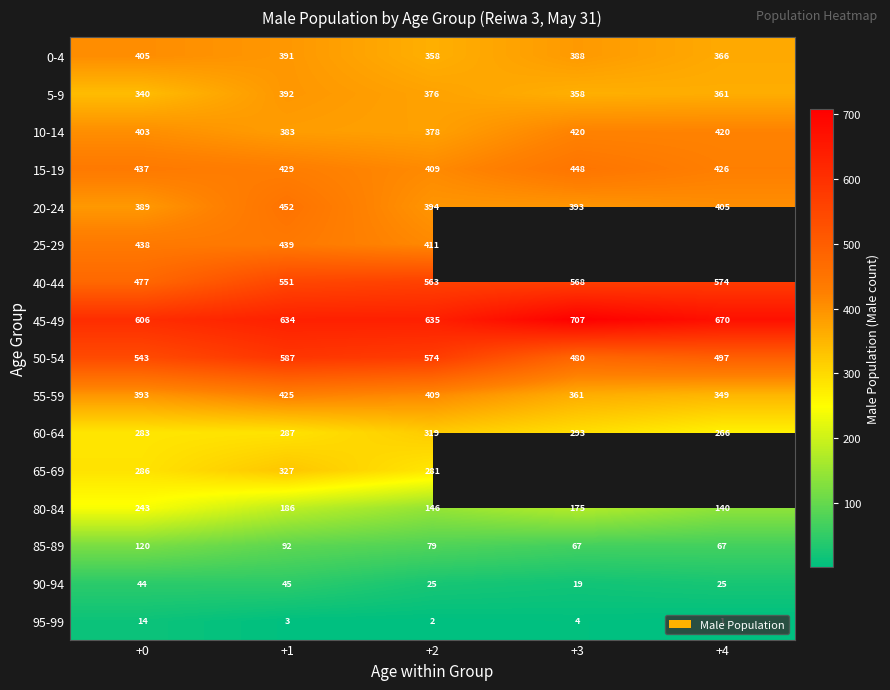

What is the total value across all series at +1?

5623